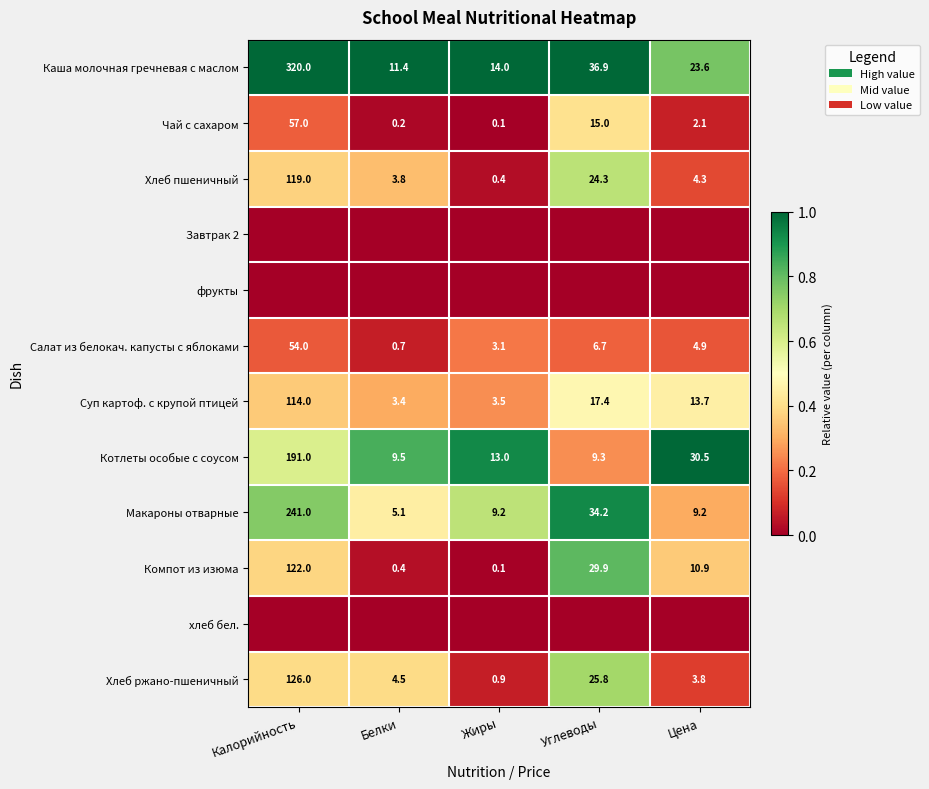

Rank the categories by Чай с сахаром value from highest to lowest.

Калорийность, Углеводы, Цена, Белки, Жиры